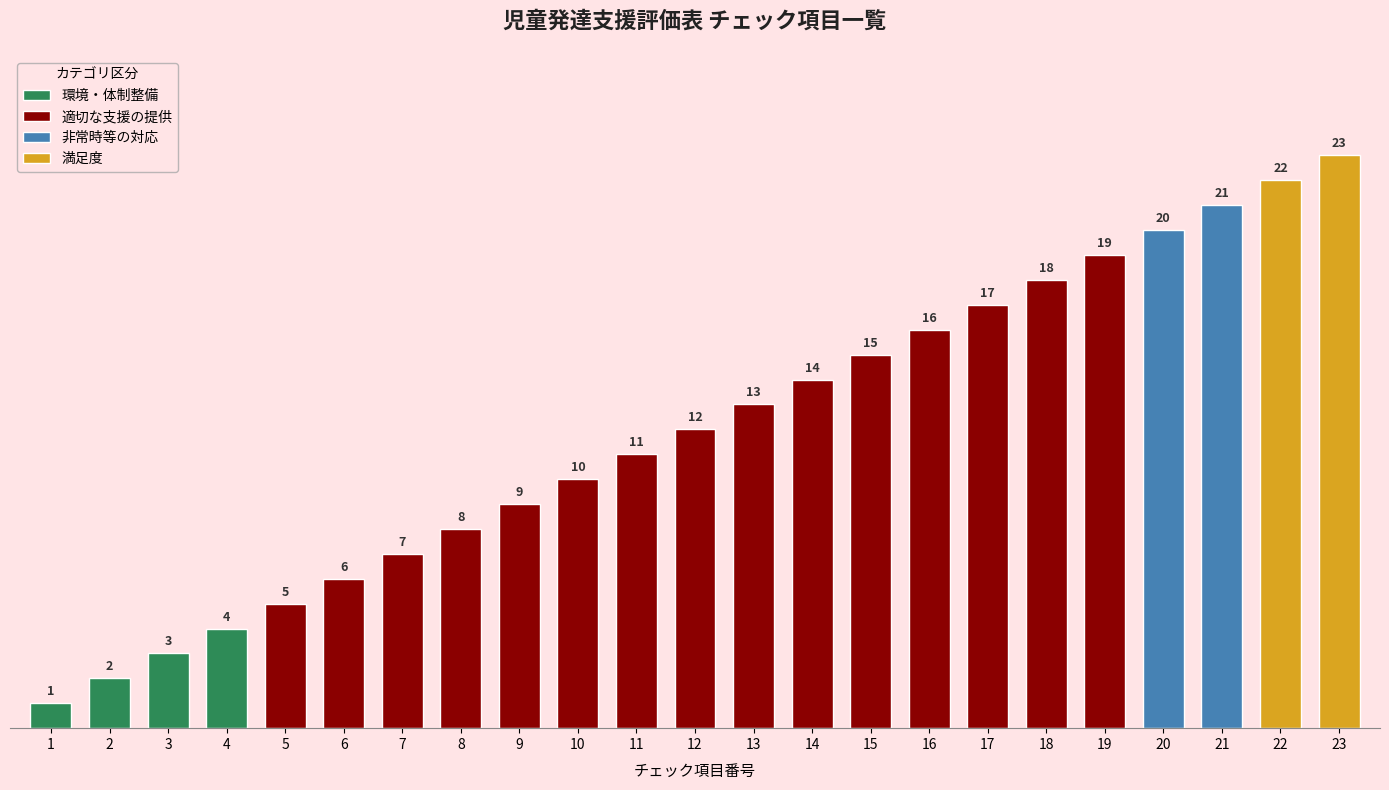

Is it true that the value at 17 is 17?

True